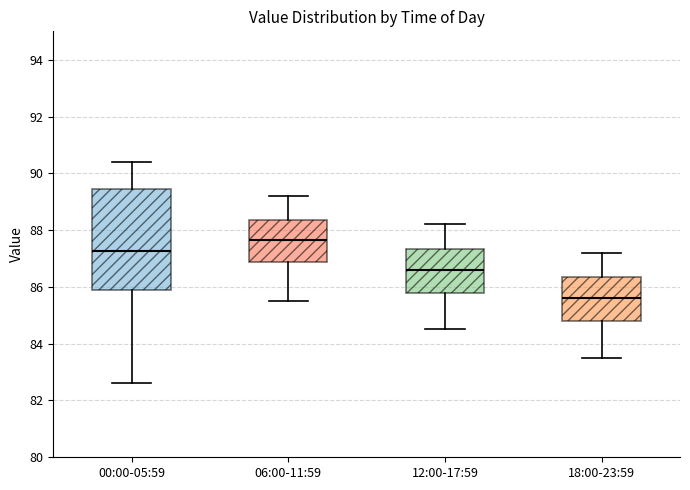

Where does the lower whisker of the box for 06:00-11:59 end on the y-axis? The values are not printed on the chart, so give them approximately, as read against the axis.

85.6